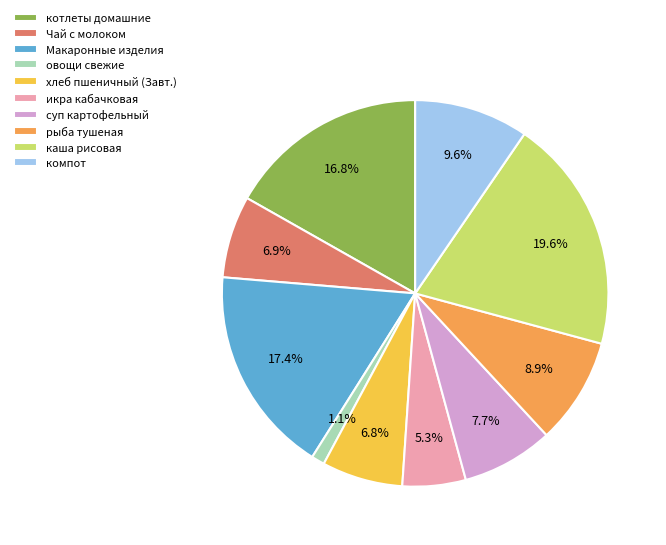

True or false: Макаронные изделия accounts for 17% of the total.

True